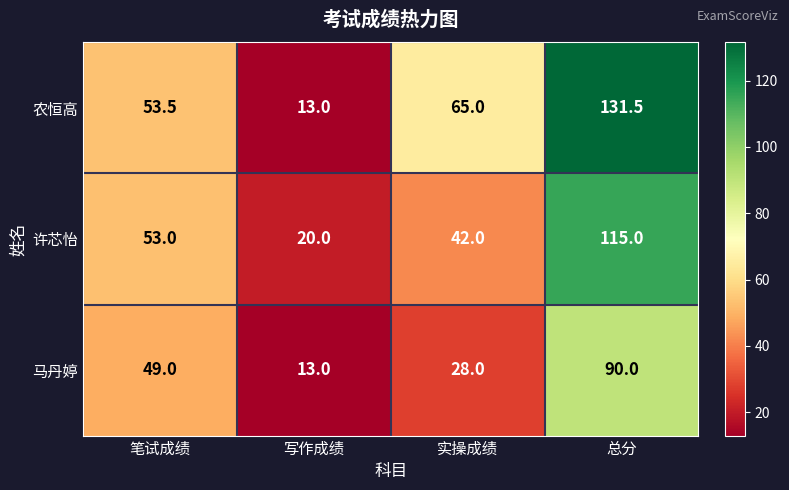

What is the difference between the highest and lowest values at 笔试成绩?

4.5